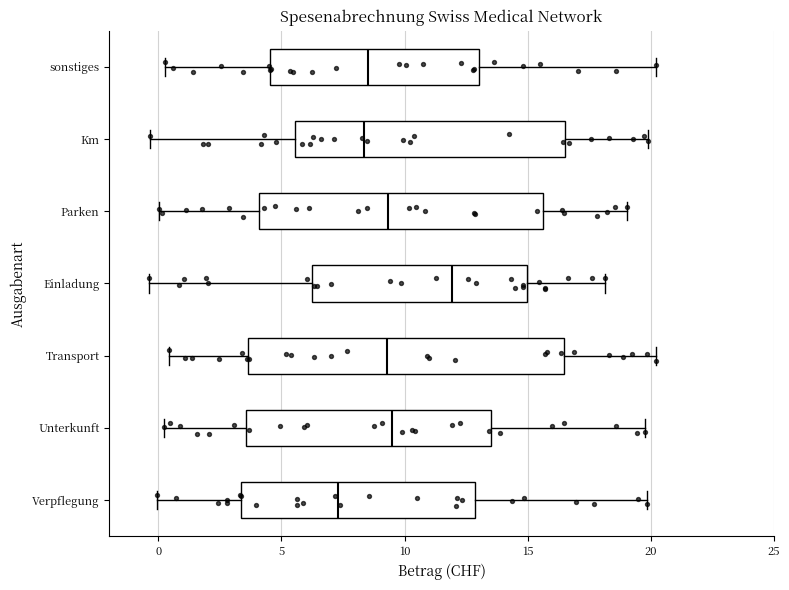

Comparing the boxes themselves (not the whiskers), which one is the widest?

Transport